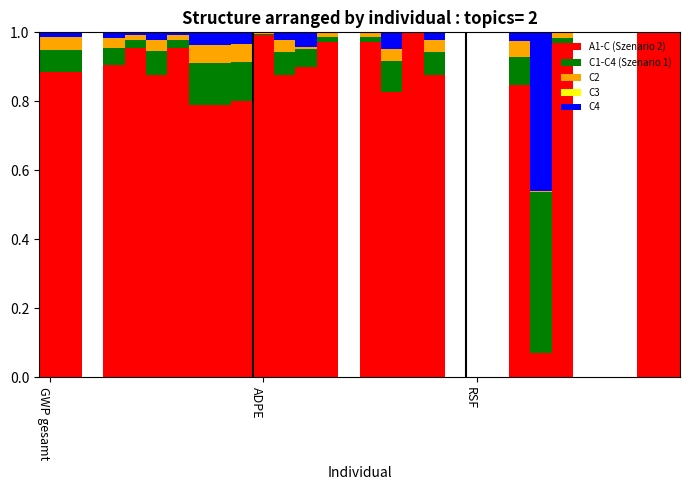

How many categories are shown in the chart?

30